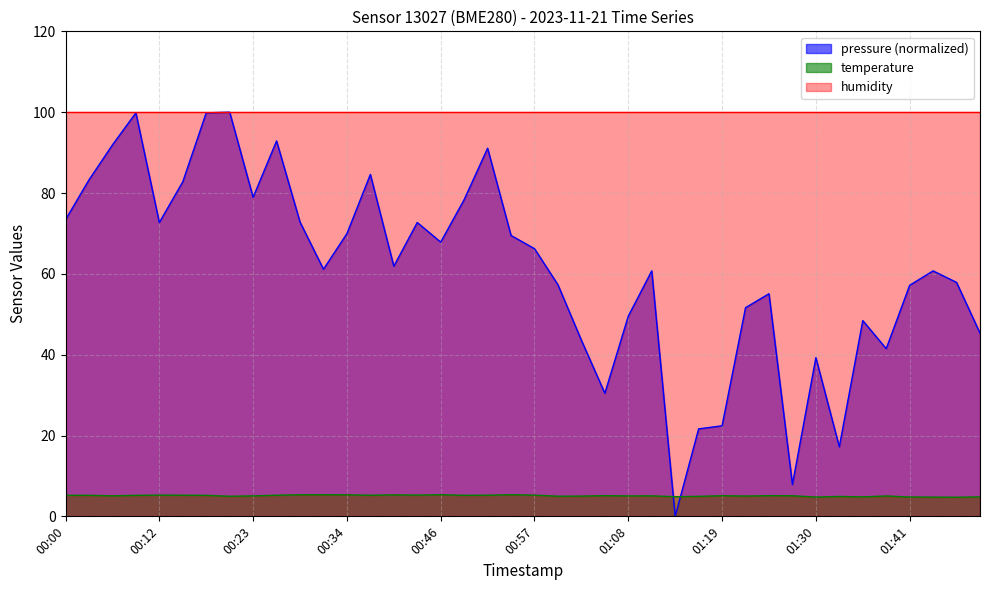

At which category is the sum across all series the highest?

00:09